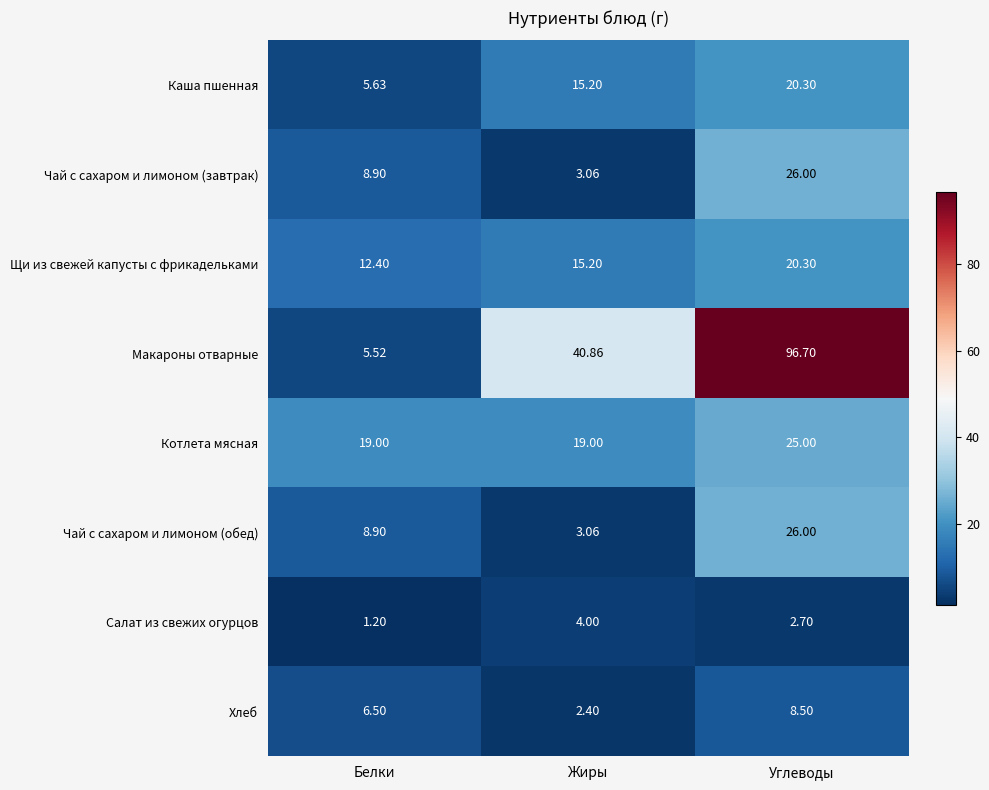

Which label corresponds to the smallest value in the chart?

Белки